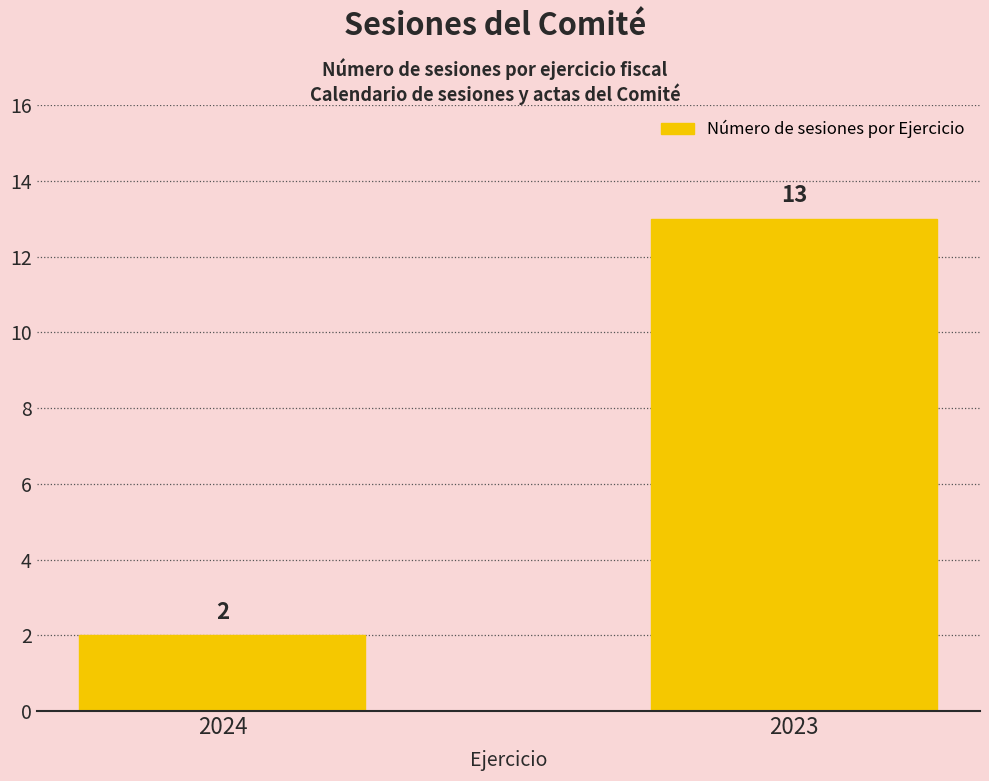

Reading left to right, transcribe all the data shown in this chart.

2	13